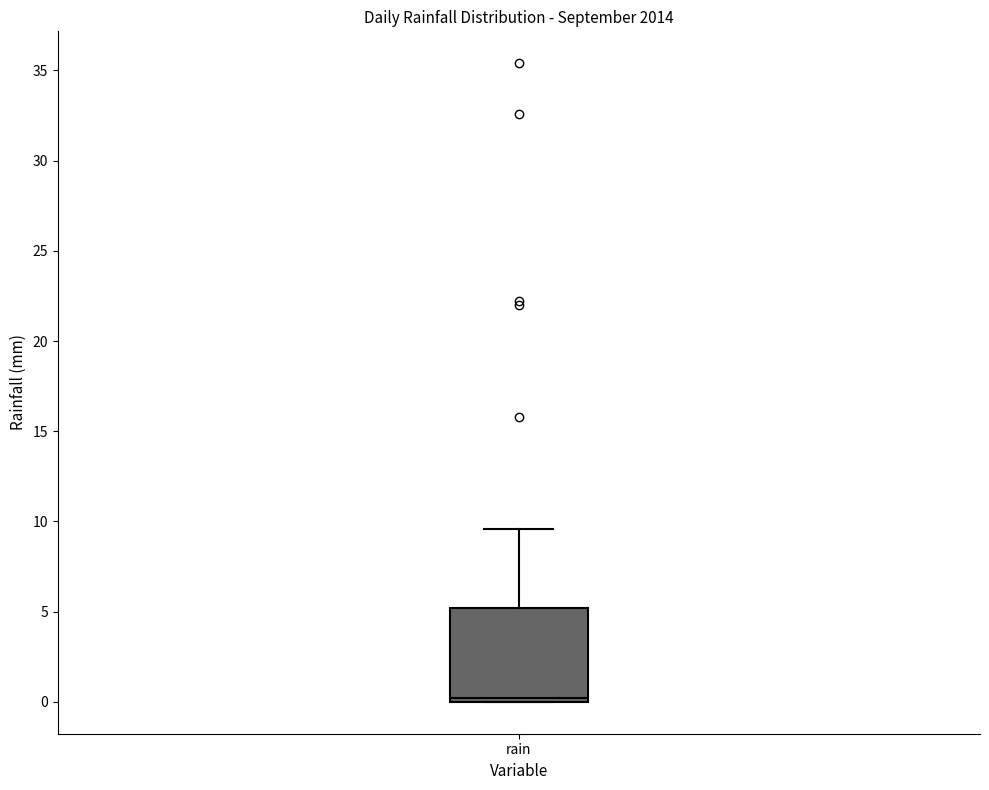

Where is the lower edge of the box for rain on the y-axis? The values are not printed on the chart, so give them approximately, as read against the axis.

0.0